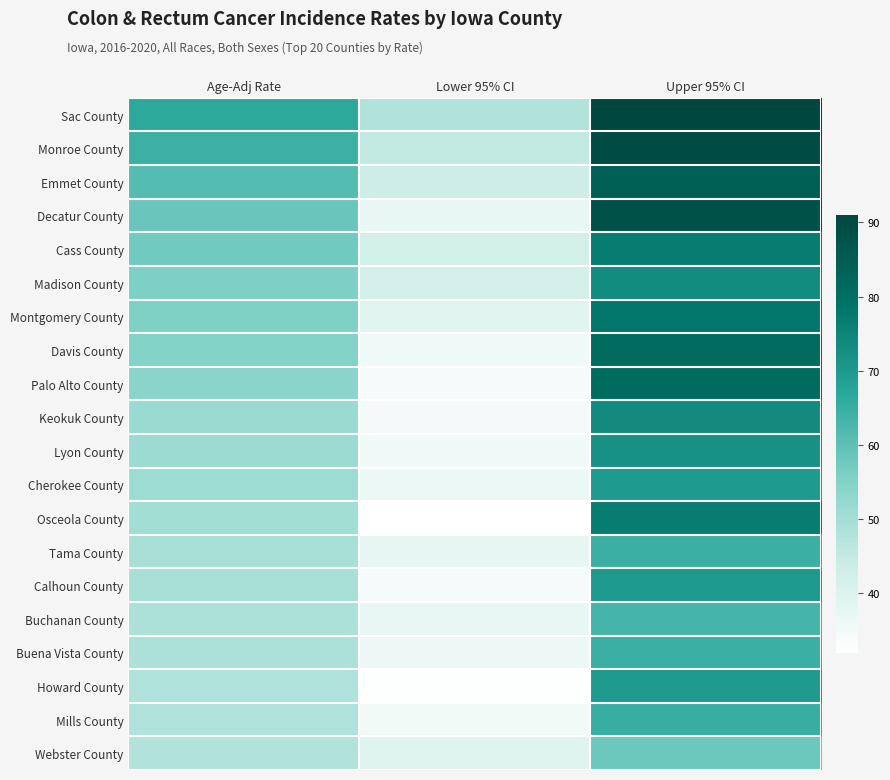

Reading right to left, list all the values displayed in this chart.

Sac County: Upper 95% CI=91.0	Lower 95% CI=47.7	Age-Adj Rate=66.5
Monroe County: Upper 95% CI=89.5	Lower 95% CI=45.5	Age-Adj Rate=64.3
Emmet County: Upper 95% CI=84.2	Lower 95% CI=43.6	Age-Adj Rate=61.1
Decatur County: Upper 95% CI=87.8	Lower 95% CI=37.2	Age-Adj Rate=58.5
Cass County: Upper 95% CI=76.8	Lower 95% CI=42.4	Age-Adj Rate=57.5
Madison County: Upper 95% CI=73.2	Lower 95% CI=42.0	Age-Adj Rate=55.9
Montgomery County: Upper 95% CI=77.9	Lower 95% CI=38.7	Age-Adj Rate=55.6
Davis County: Upper 95% CI=81.2	Lower 95% CI=35.9	Age-Adj Rate=55.1
Palo Alto County: Upper 95% CI=80.7	Lower 95% CI=34.5	Age-Adj Rate=54.1
Keokuk County: Upper 95% CI=73.6	Lower 95% CI=34.9	Age-Adj Rate=51.4
Lyon County: Upper 95% CI=71.9	Lower 95% CI=35.6	Age-Adj Rate=51.3
Cherokee County: Upper 95% CI=69.9	Lower 95% CI=36.7	Age-Adj Rate=51.0
Osceola County: Upper 95% CI=76.9	Lower 95% CI=32.0	Age-Adj Rate=50.1
Tama County: Upper 95% CI=64.7	Lower 95% CI=37.4	Age-Adj Rate=49.5
Calhoun County: Upper 95% CI=70.1	Lower 95% CI=34.4	Age-Adj Rate=49.5
Buchanan County: Upper 95% CI=63.3	Lower 95% CI=37.3	Age-Adj Rate=49.0
Buena Vista County: Upper 95% CI=64.5	Lower 95% CI=36.3	Age-Adj Rate=48.9
Howard County: Upper 95% CI=69.8	Lower 95% CI=32.5	Age-Adj Rate=48.2
Mills County: Upper 95% CI=65.1	Lower 95% CI=35.0	Age-Adj Rate=48.2
Webster County: Upper 95% CI=58.2	Lower 95% CI=39.3	Age-Adj Rate=48.0